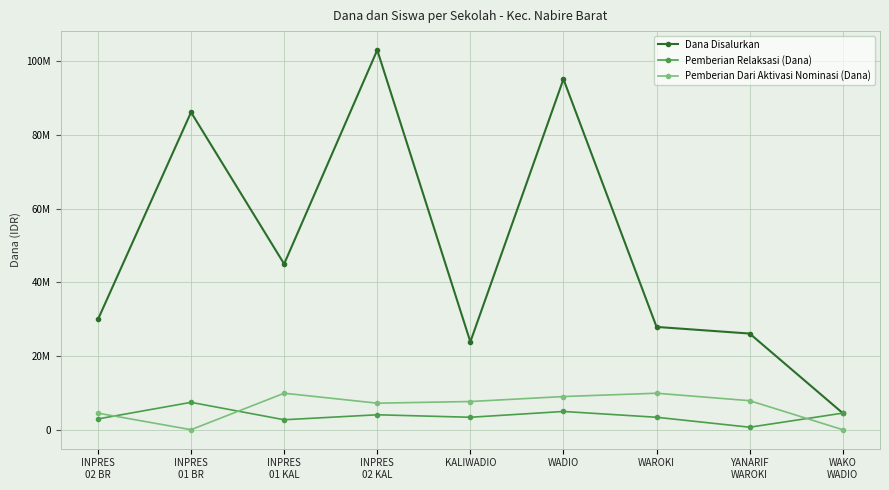

Reading left to right, list all the values displayed in this chart.

Dana Disalurkan: 29925000	86175000	45000000	103050000	23850000	95175000	27900000	26100000	4500000
Pemberian Relaksasi (Dana): 2925000	7425000	2700000	4050000	3375000	4950000	3375000	675000	4500000
Pemberian Dari Aktivasi Nominasi (Dana): 4500000	0	9900000	7200000	7650000	9000000	9900000	7875000	0